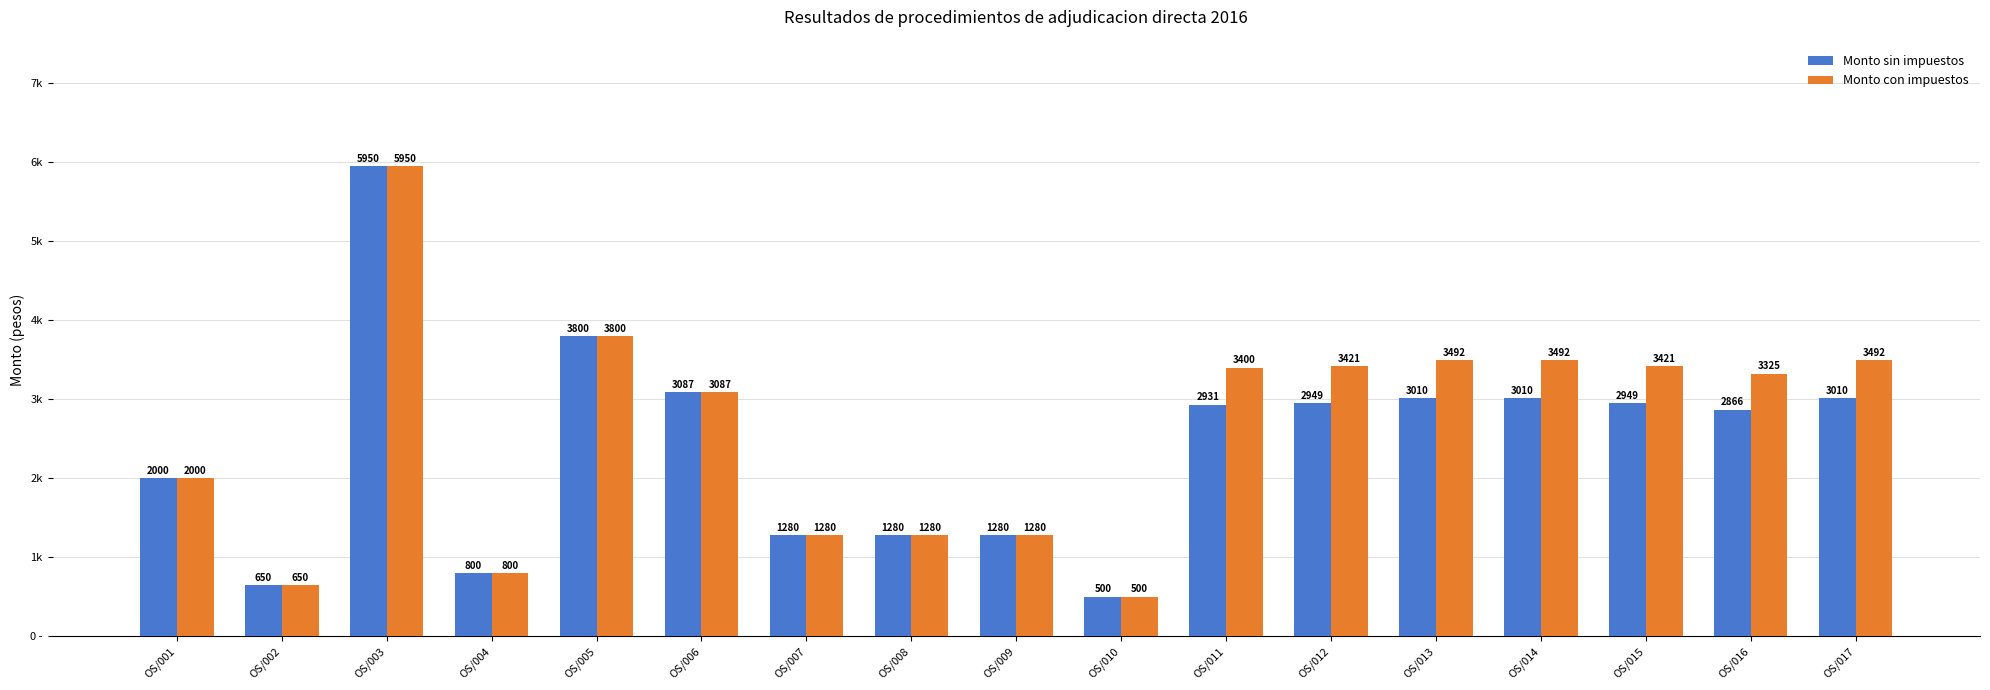

At which label does Monto sin impuestos reach its minimum?

OS/010